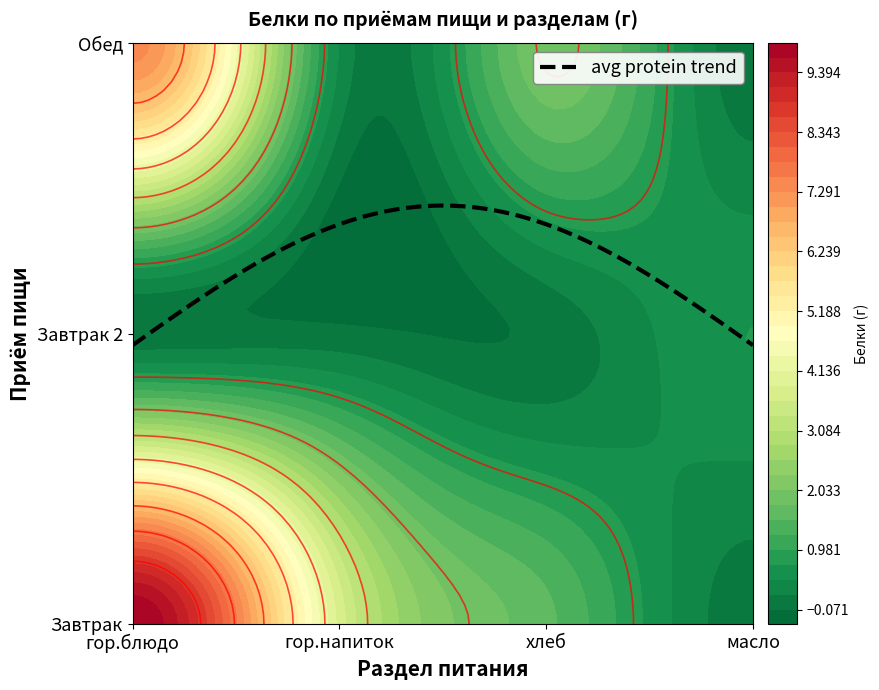

Which category has the highest value across all series?

гор.блюдо